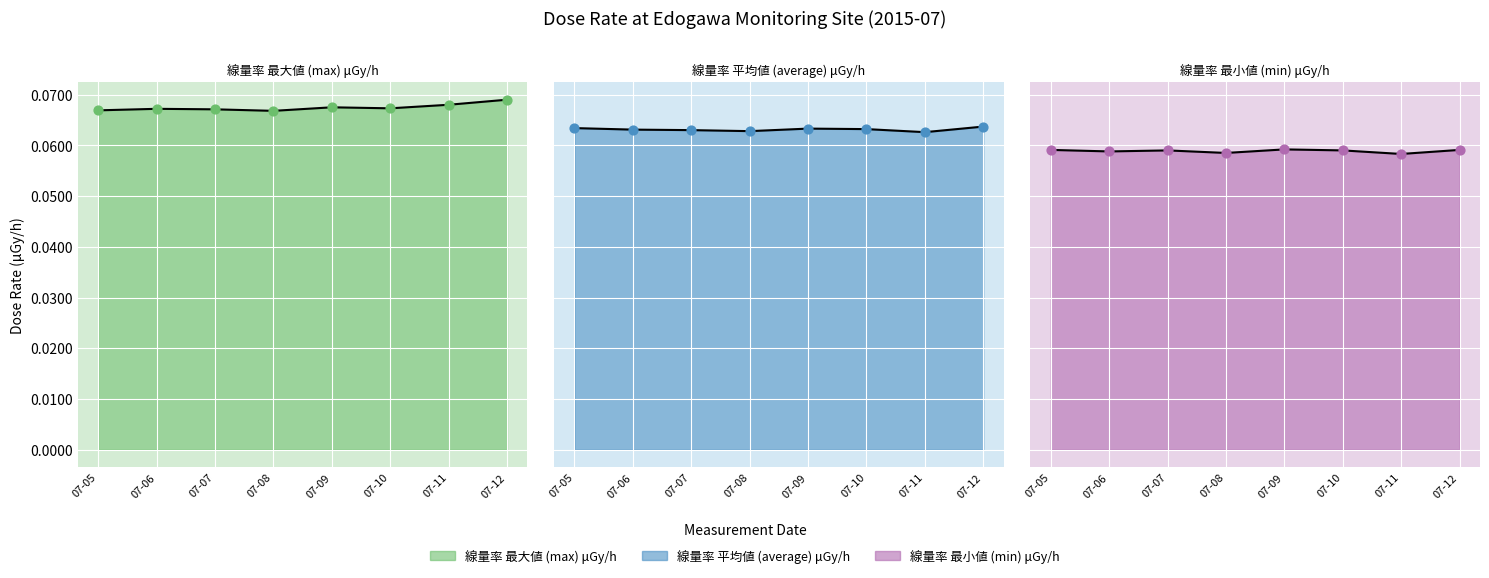

Is the value of 線量率 最小値 (min) μGy/h pts at 07-12 greater than the value of 線量率 最小値 (min) μGy/h line at 07-06?

Yes